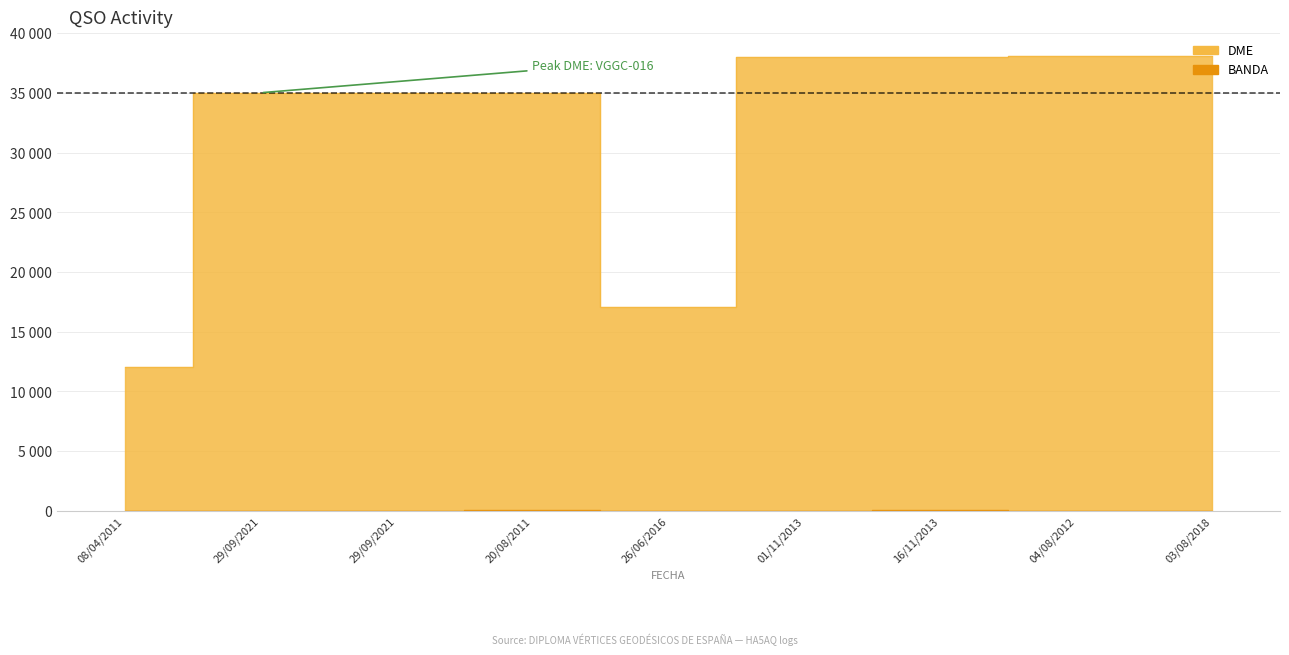

Reading left to right, list all the values displayed in this chart.

DME: 08/04/2011=12040	29/09/2021=35006	29/09/2021=35006	20/08/2011=35014	26/06/2016=17096	01/11/2013=38019	16/11/2013=38039	04/08/2012=38044	03/08/2018=38048
BANDA: 08/04/2011=17	29/09/2021=17	29/09/2021=17	20/08/2011=40	26/06/2016=20	01/11/2013=20	16/11/2013=40	04/08/2012=20	03/08/2018=20